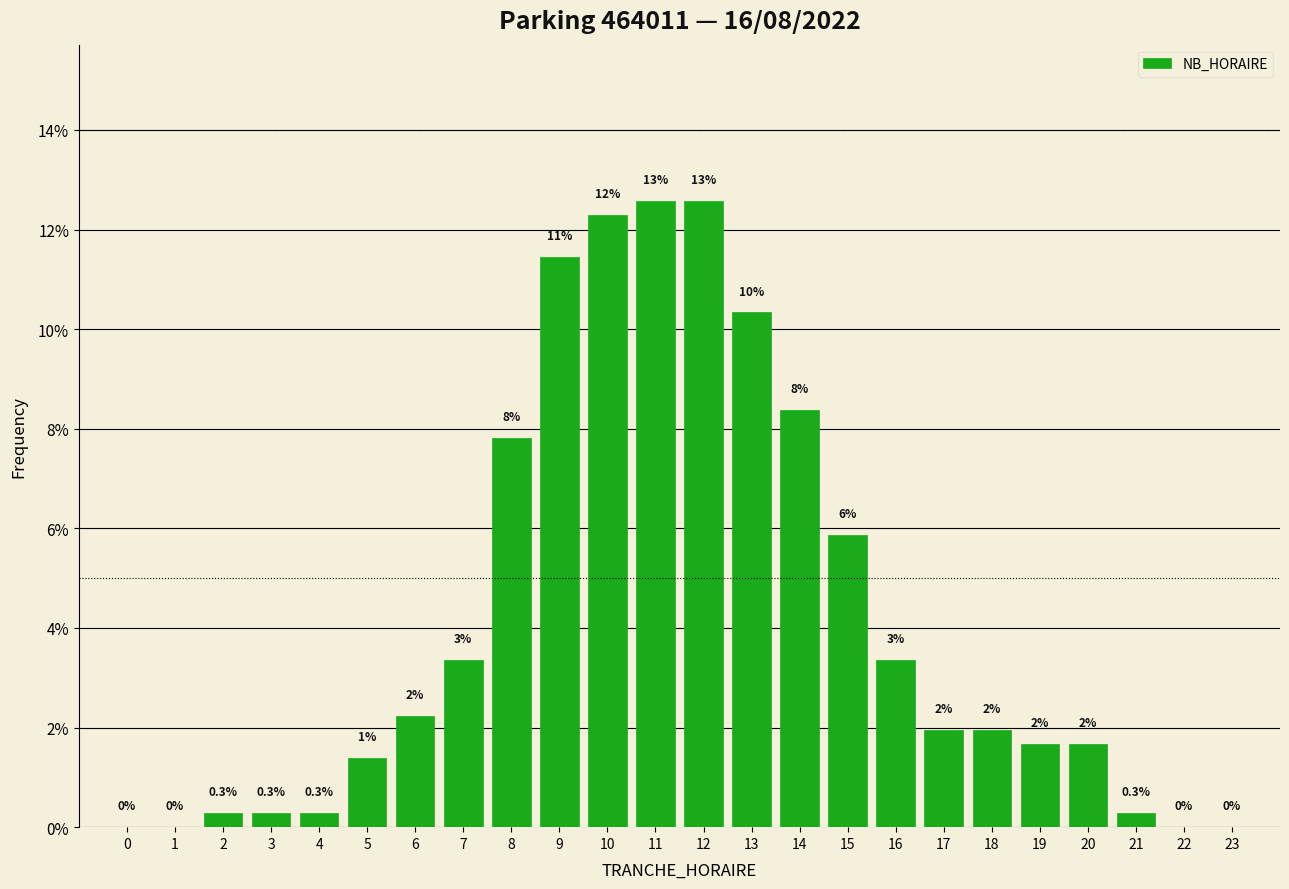

Is it true that the value at 14 is 8.4?

True